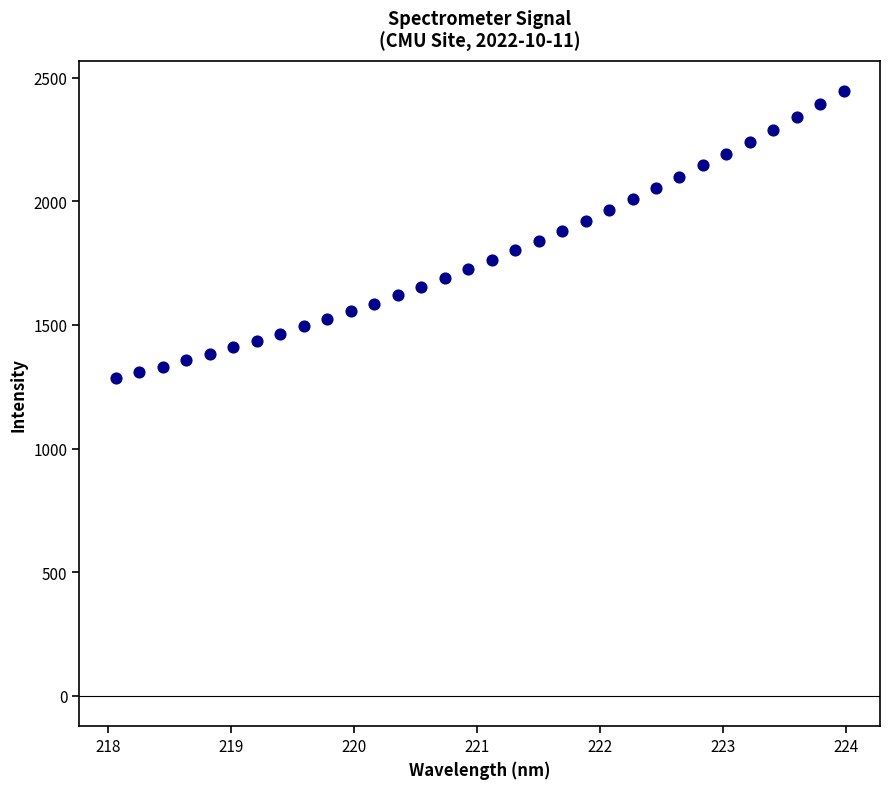

What is the range of X values (max minus min)?

5.9